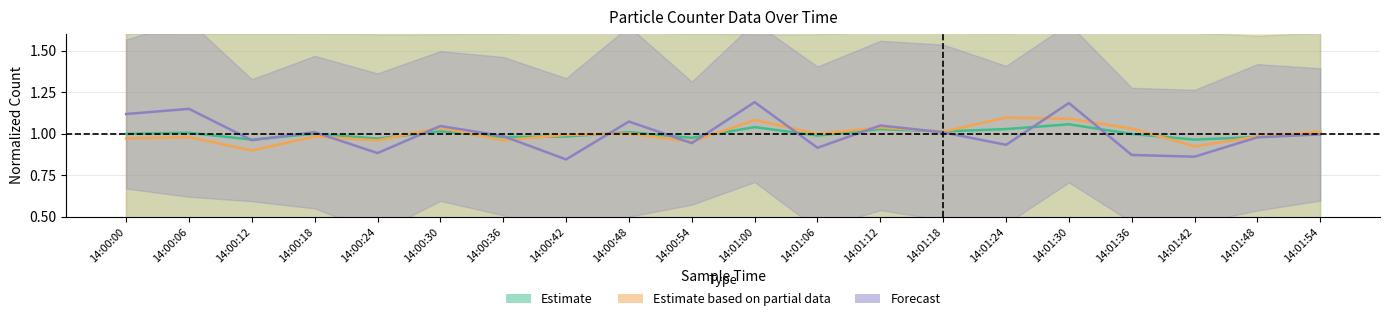

Rank the categories by Estimate value from lowest to highest.

14:00:12, 14:01:42, 14:00:24, 14:00:54, 14:00:36, 14:01:48, 14:00:42, 14:01:06, 14:01:36, 14:00:00, 14:00:18, 14:01:54, 14:00:06, 14:00:48, 14:01:18, 14:00:30, 14:01:12, 14:01:24, 14:01:00, 14:01:30